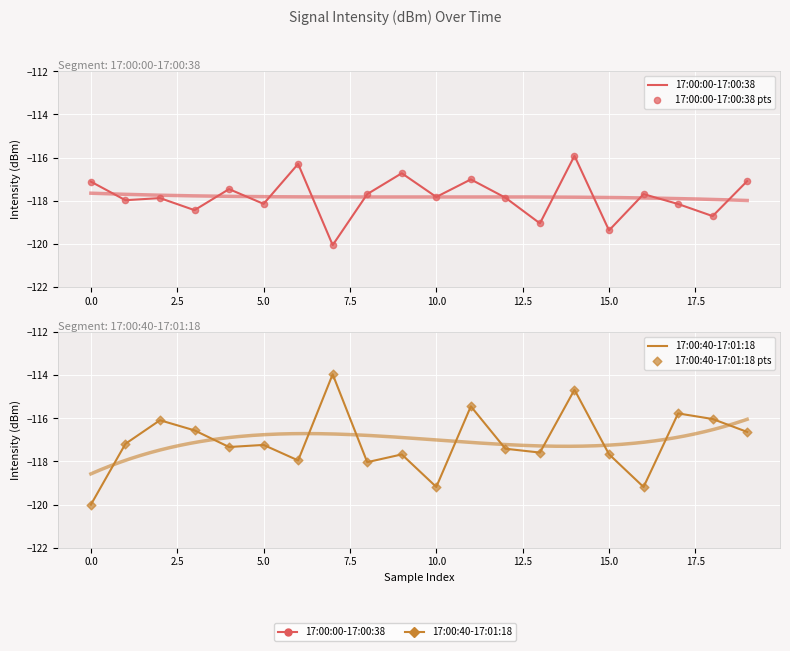

Which series contains the lowest Y value?

17:00:00-17:00:38